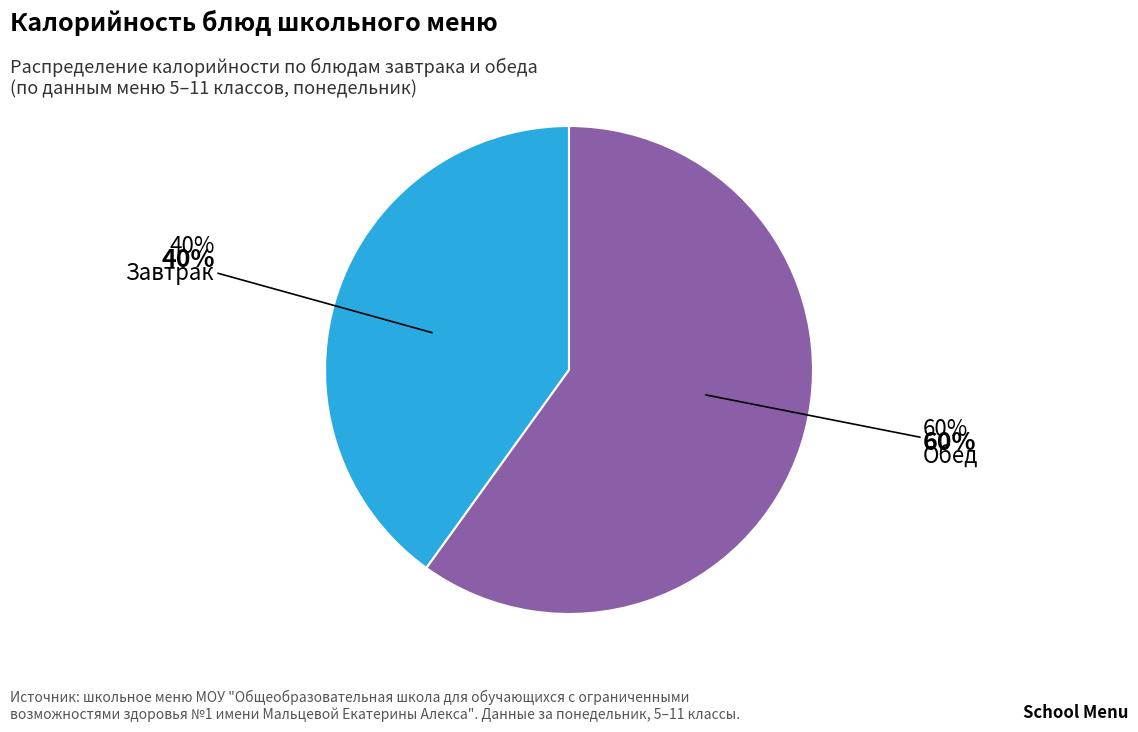

The Каша овсяная slice represents 7% of the pie. True or false?

False